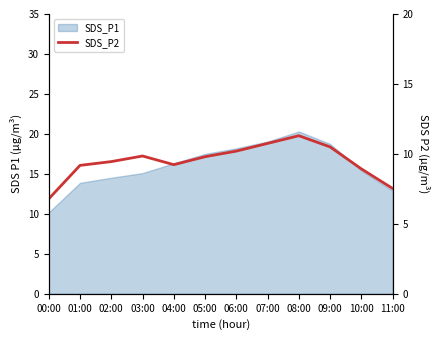

Between 07:00 and 06:00, which is larger?

07:00